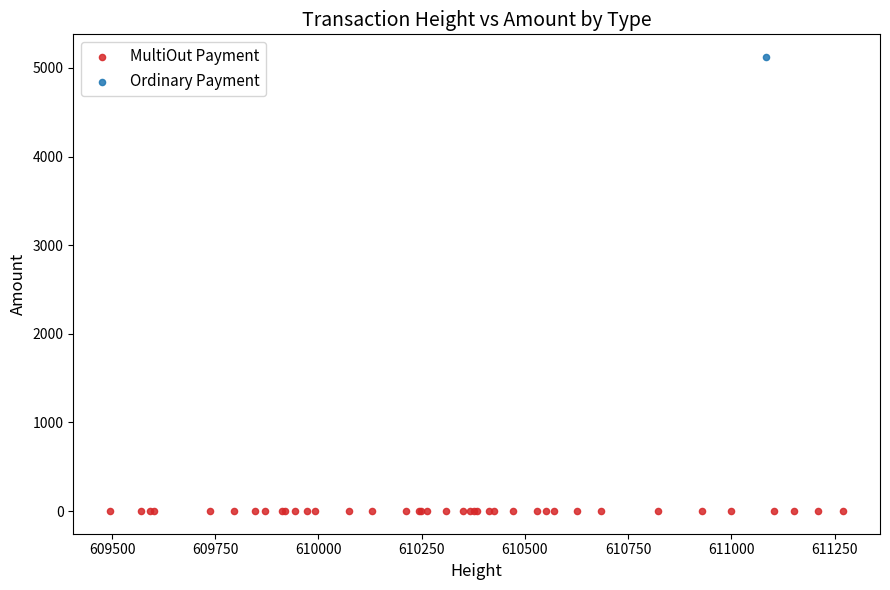

What are all the series names shown in the legend?

MultiOut Payment, Ordinary Payment